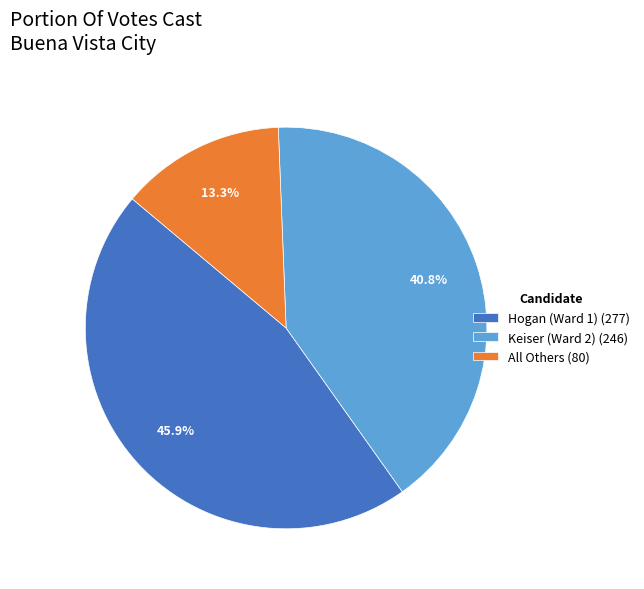

Rank the categories by value from lowest to highest.

All Others (80), Keiser (Ward 2) (246), Hogan (Ward 1) (277)